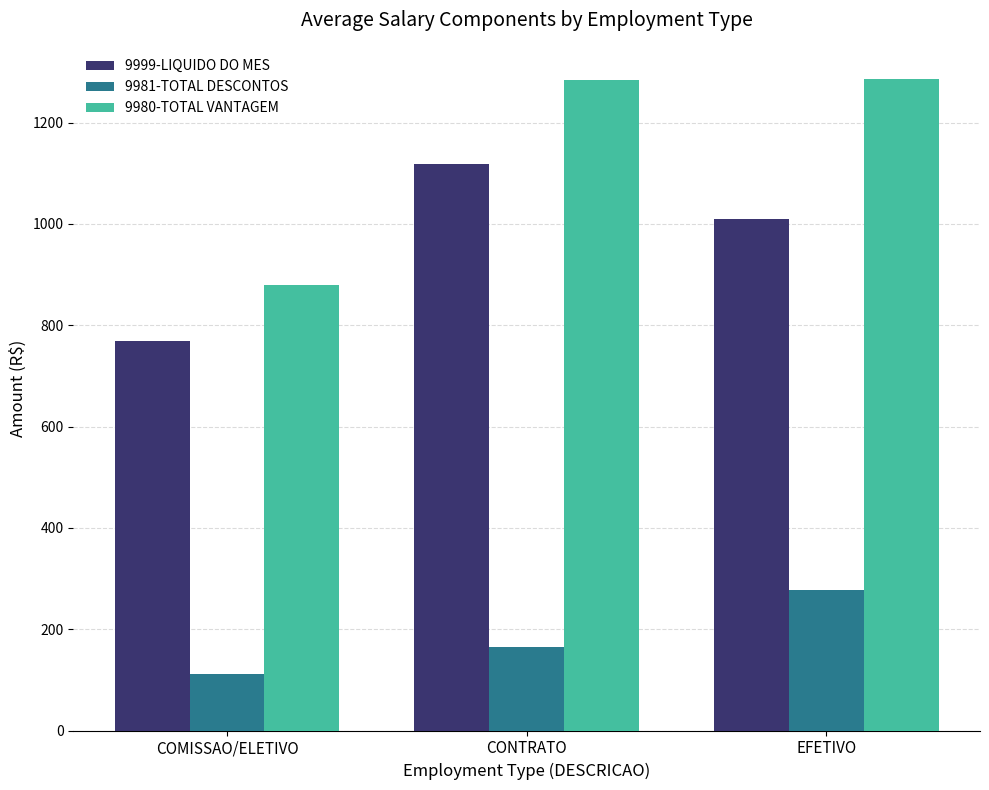

Which series has the largest total across all categories?

9980-TOTAL VANTAGEM